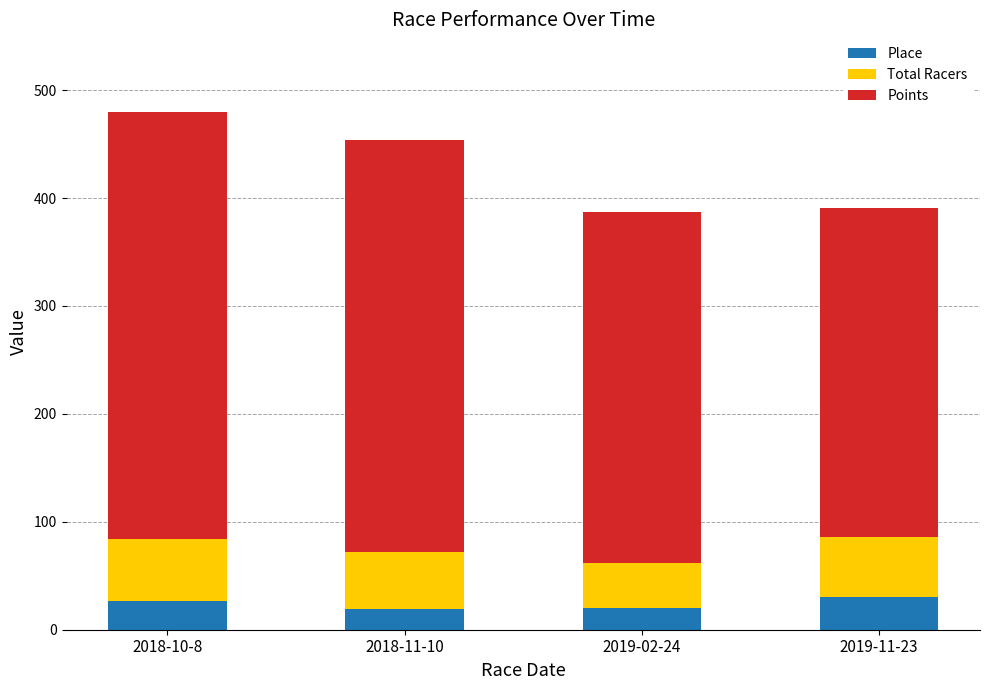

What is the average value of the Place series?

24.0